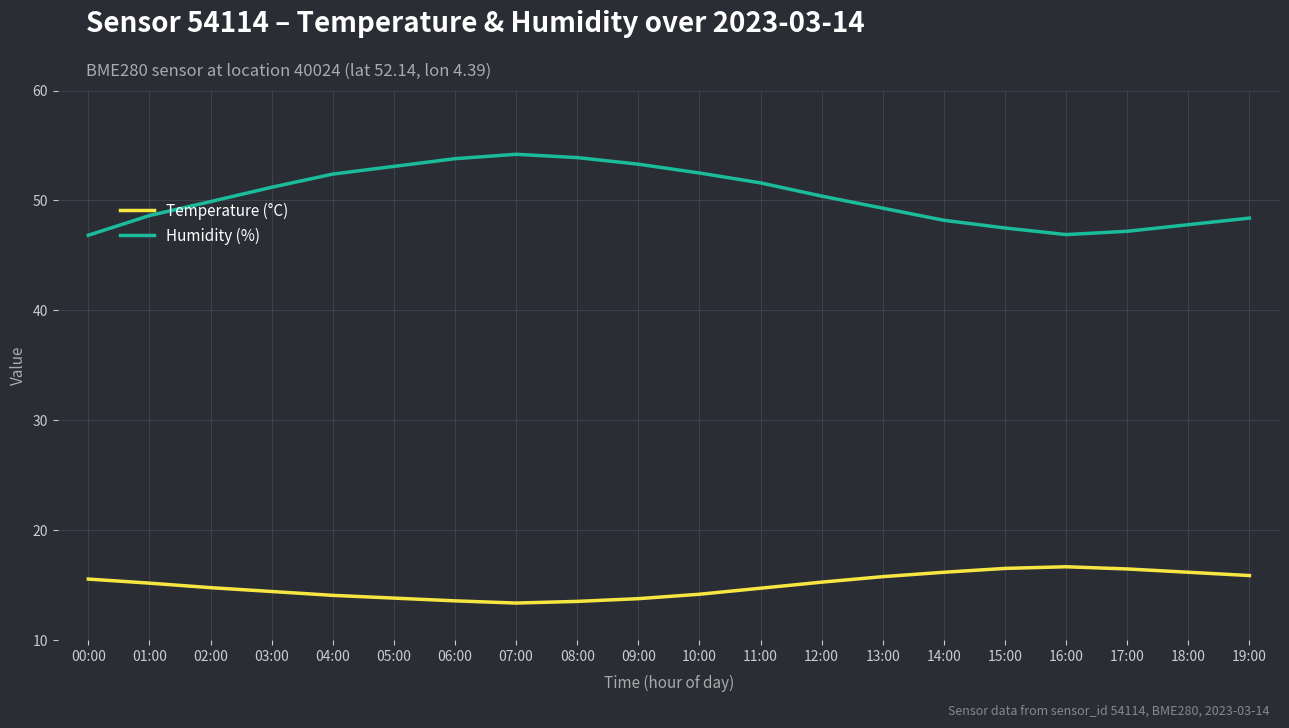

List the series in order of their overall mean, lowest first.

Temperature (°C), Humidity (%)